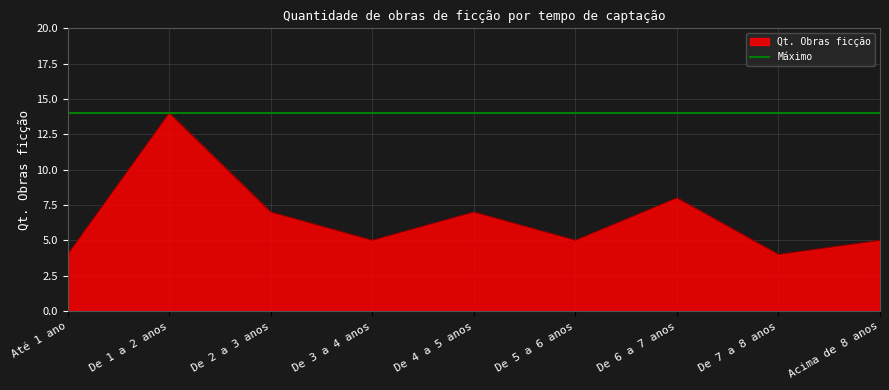

Rank the categories by value from lowest to highest.

Até 1 ano, De 7 a 8 anos, De 3 a 4 anos, De 5 a 6 anos, Acima de 8 anos, De 2 a 3 anos, De 4 a 5 anos, De 6 a 7 anos, De 1 a 2 anos